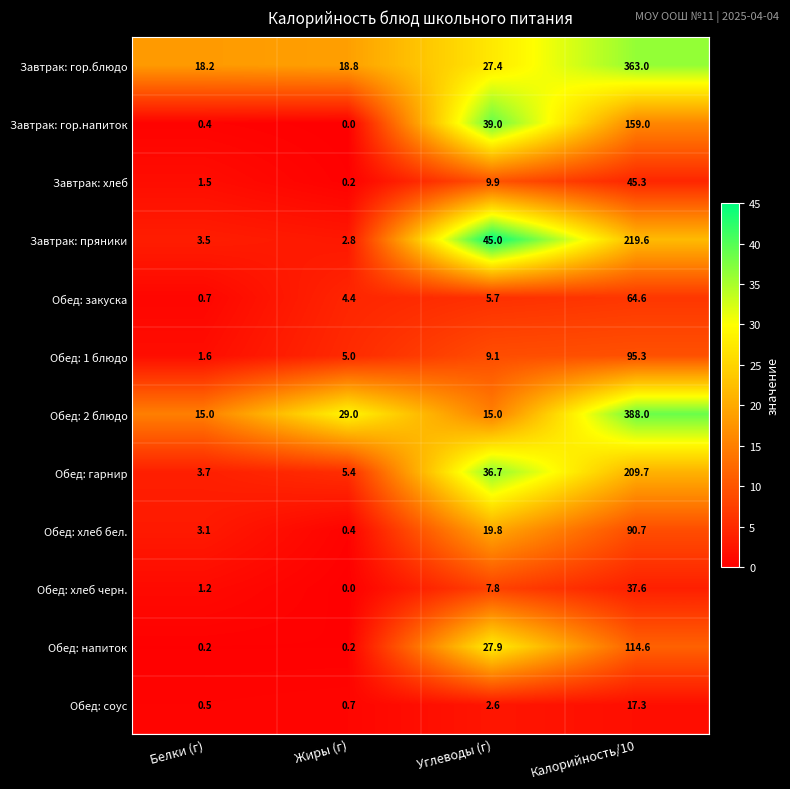

Is it true that Завтрак: хлеб equals 45.3 at Калорийность/10?

True